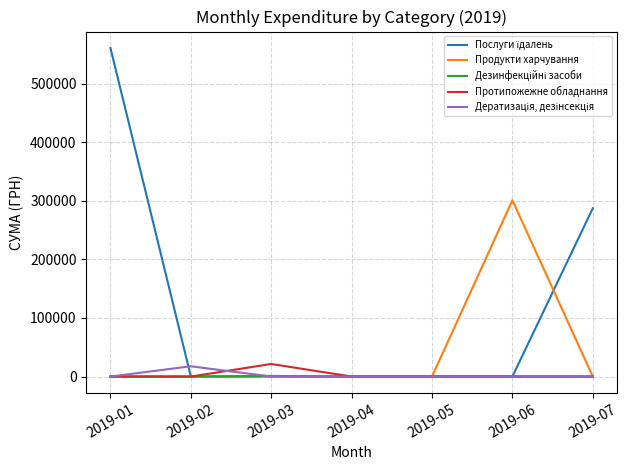

What is the spread (max minus min) of values at 2019-07?

287382.6